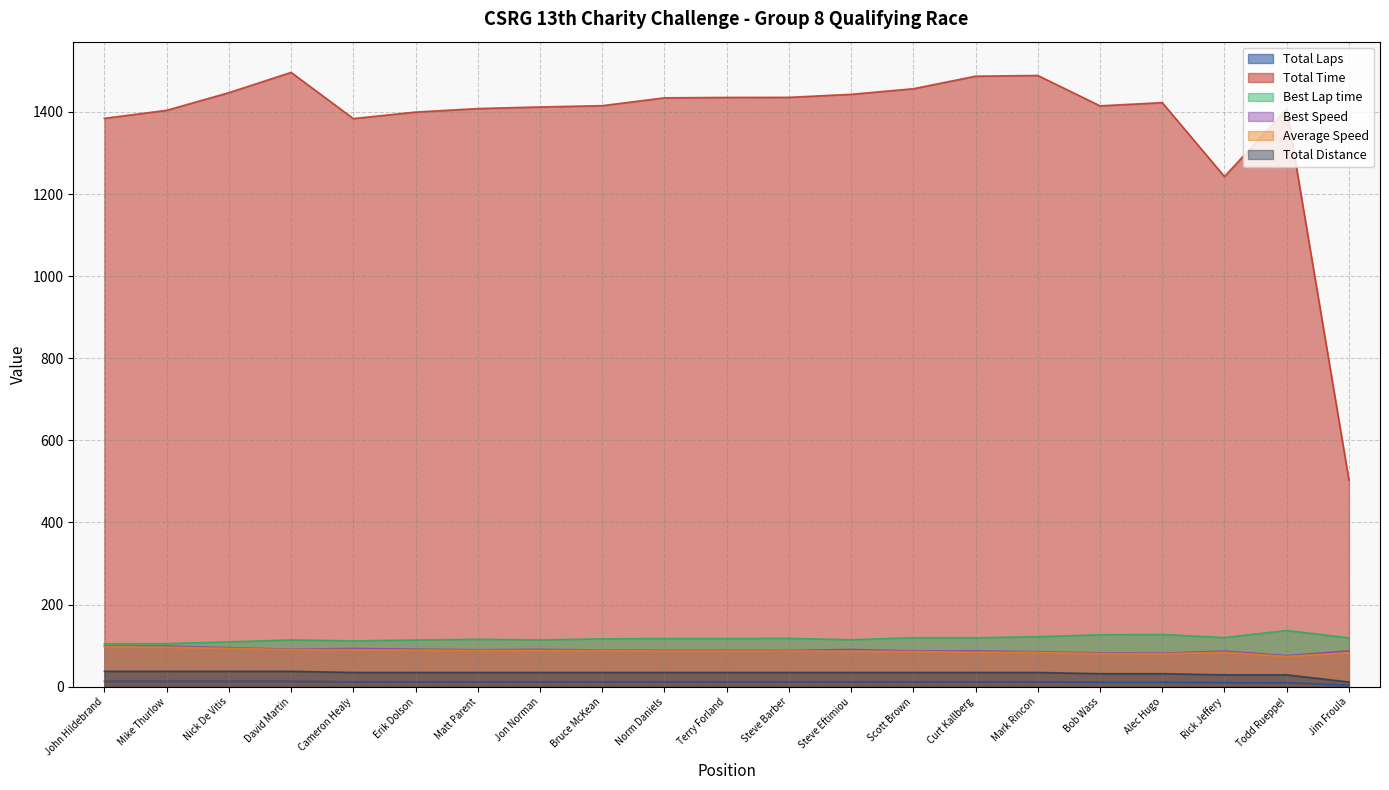

What value does the Total Distance series have at Mark Rincon?

34.7